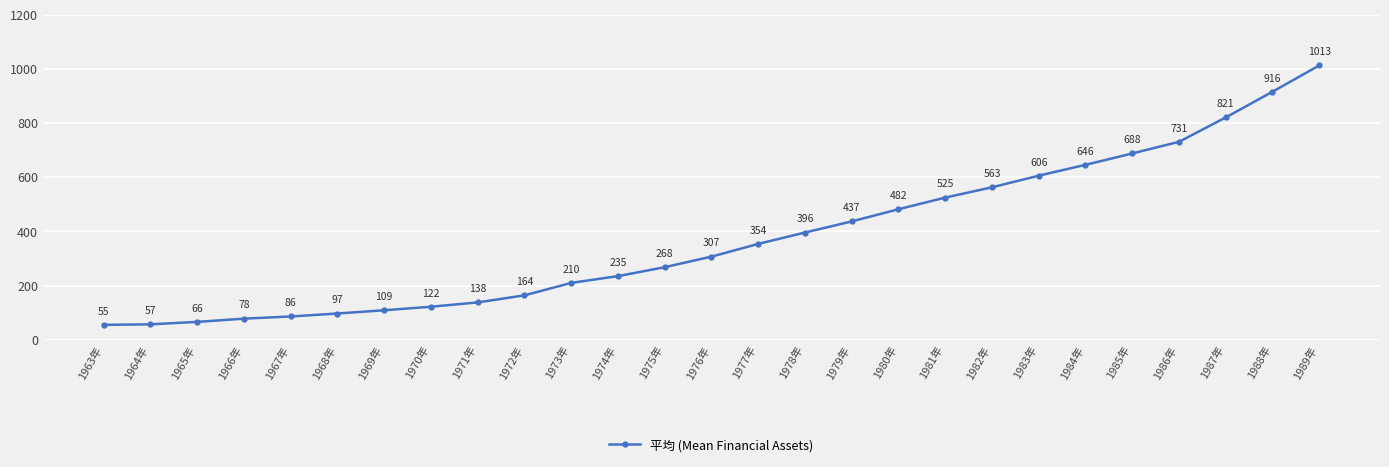

What is the label of the 14th point from the left?

1976年